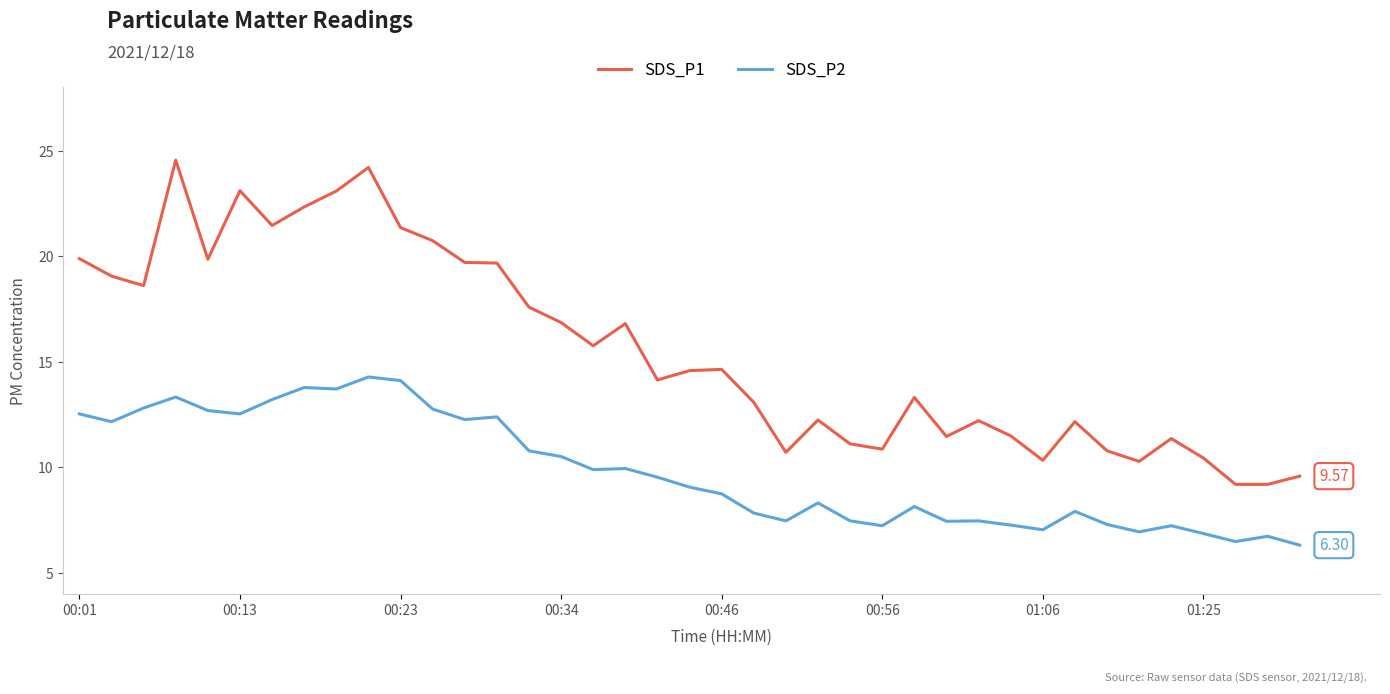

True or false: SDS_P2 and SDS_P1 intersect in this chart.

False